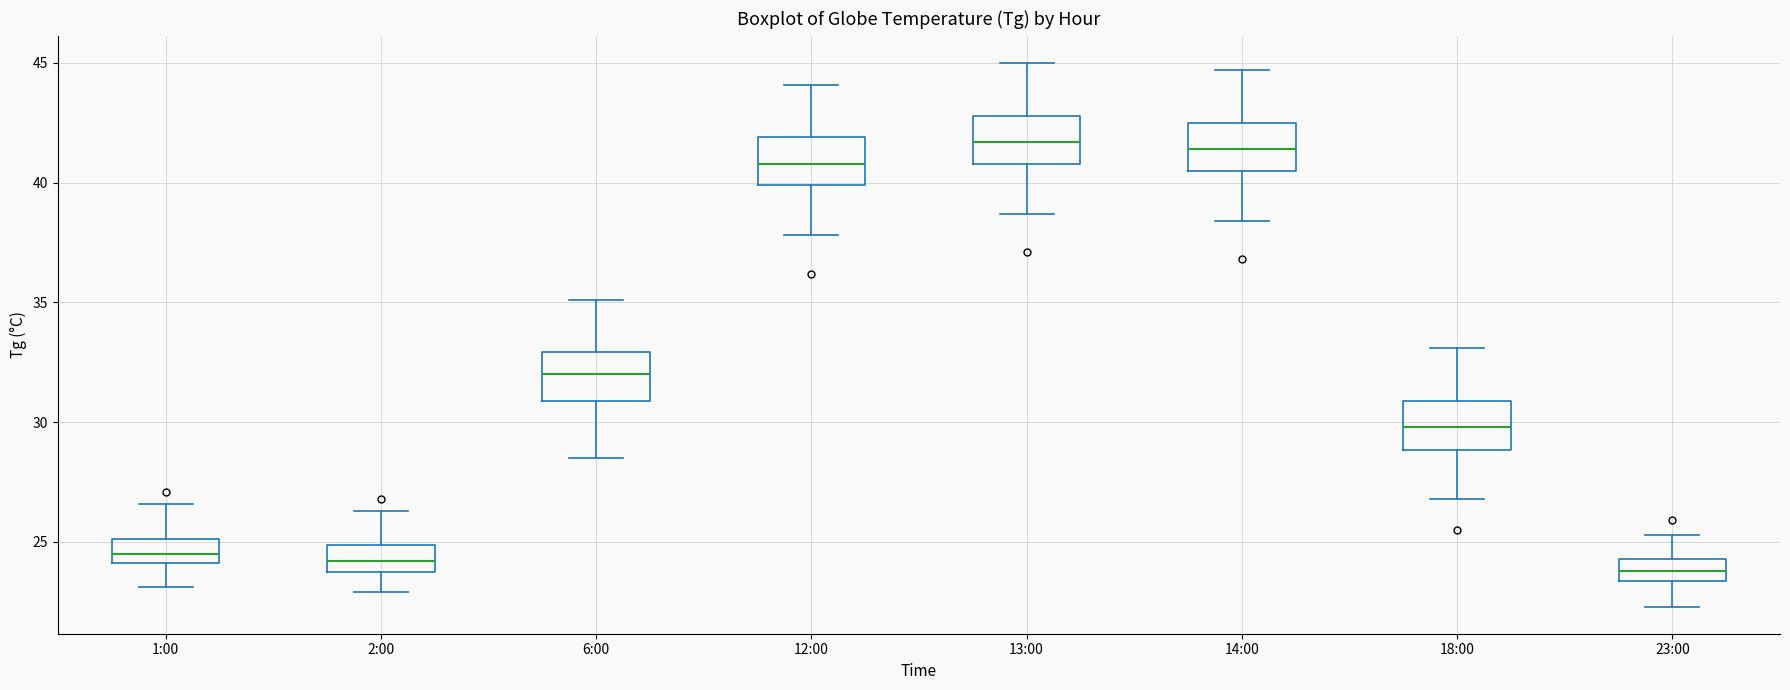

Reading left to right, read every box against the y-axis: the position of its median line, the range the box covers, and the ends of its whiskers. The values are not printed on the chart, so give them approximately, as read against the axis.

1:00: median 24.5, box 24.0 to 25.0, whiskers 23.0 to 26.5
2:00: median 24.0 (inside the box), box 24.0 to 25.0, whiskers 23.0 to 26.5
6:00: median 32.0, box 31.0 to 33.0, whiskers 28.5 to 35.0
12:00: median 41.0, box 40.0 to 42.0, whiskers 38.0 to 44.0
13:00: median 41.5, box 41.0 to 43.0, whiskers 38.5 to 45.0
14:00: median 41.5, box 40.5 to 42.5, whiskers 38.5 to 44.5
18:00: median 30.0, box 29.0 to 31.0, whiskers 27.0 to 33.0
23:00: median 24.0, box 23.5 to 24.5, whiskers 22.5 to 25.5